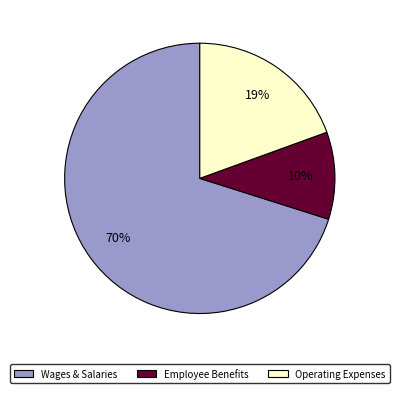

Is there any slice that represents more than half of the pie?

Yes